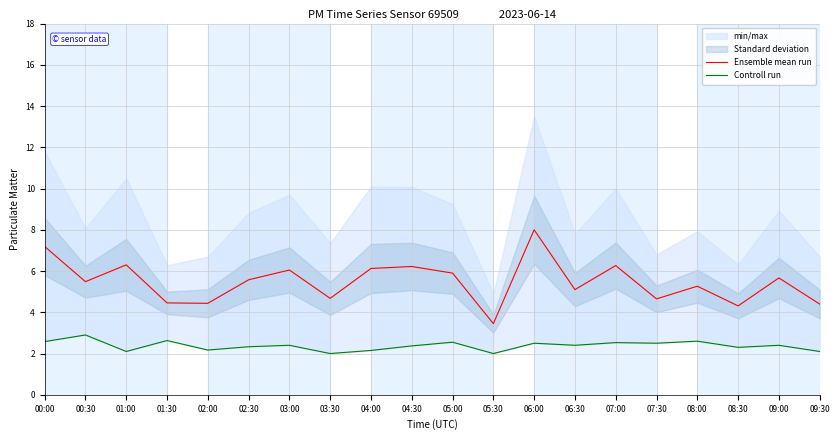

How many data points in Ensemble mean run are less than 5?

7